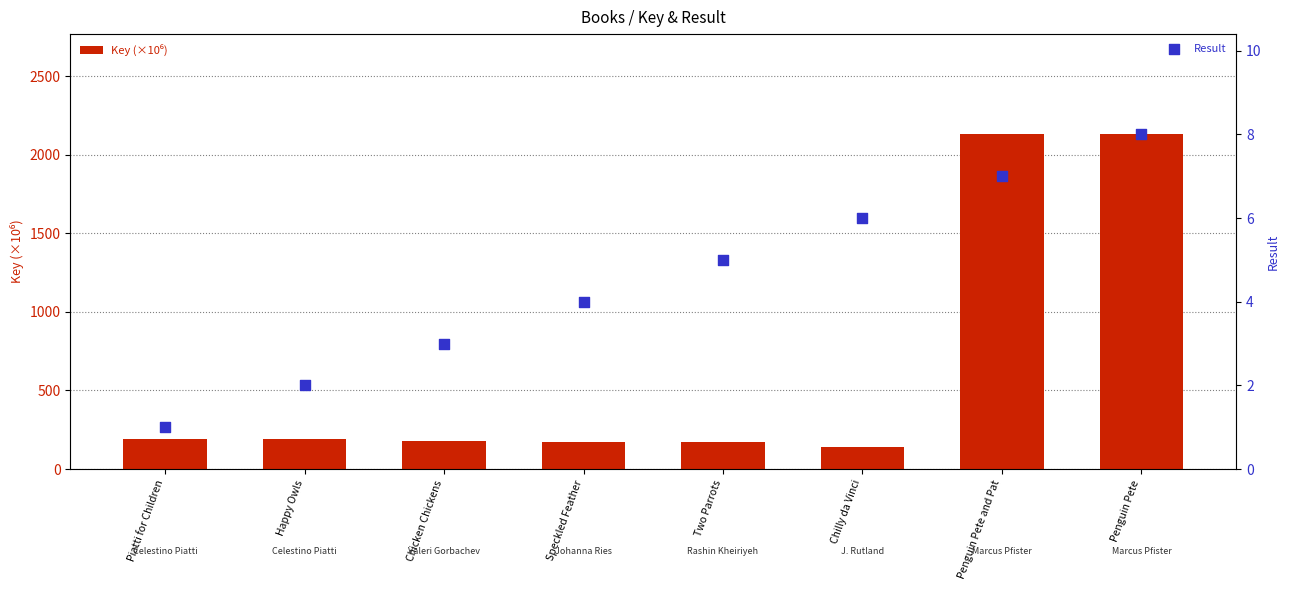

Which series reaches the maximum Y coordinate?

Key (×10⁶)